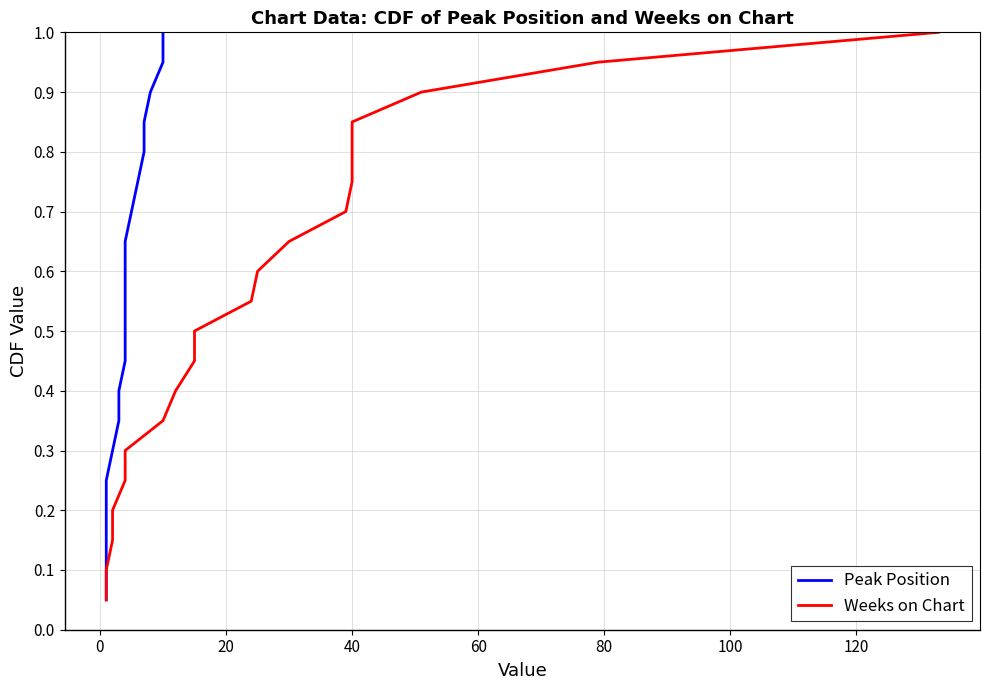

What is the average value of the Peak Position series?

0.5